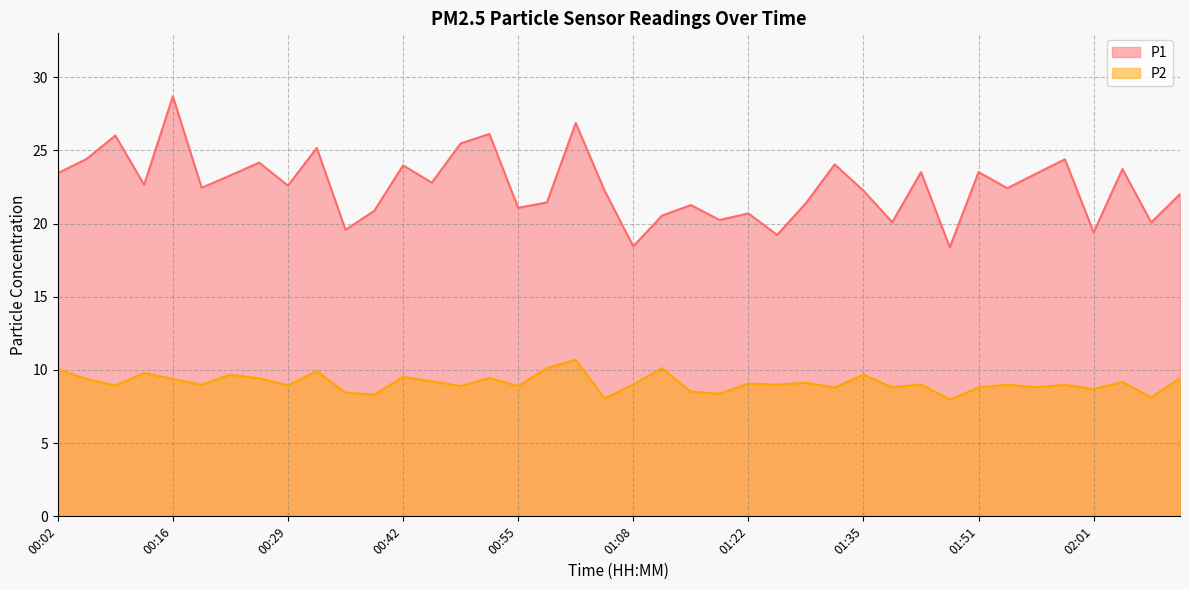

Which has a higher value, 00:06 or 00:52?

00:52